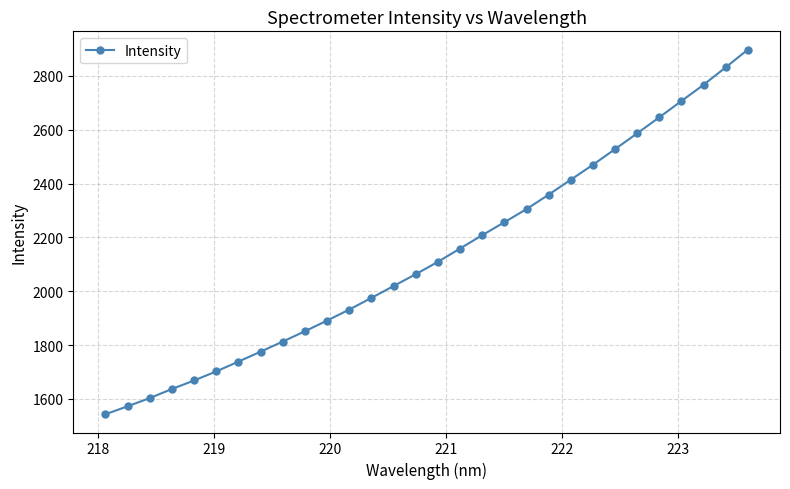

How many values are below 2108?

15